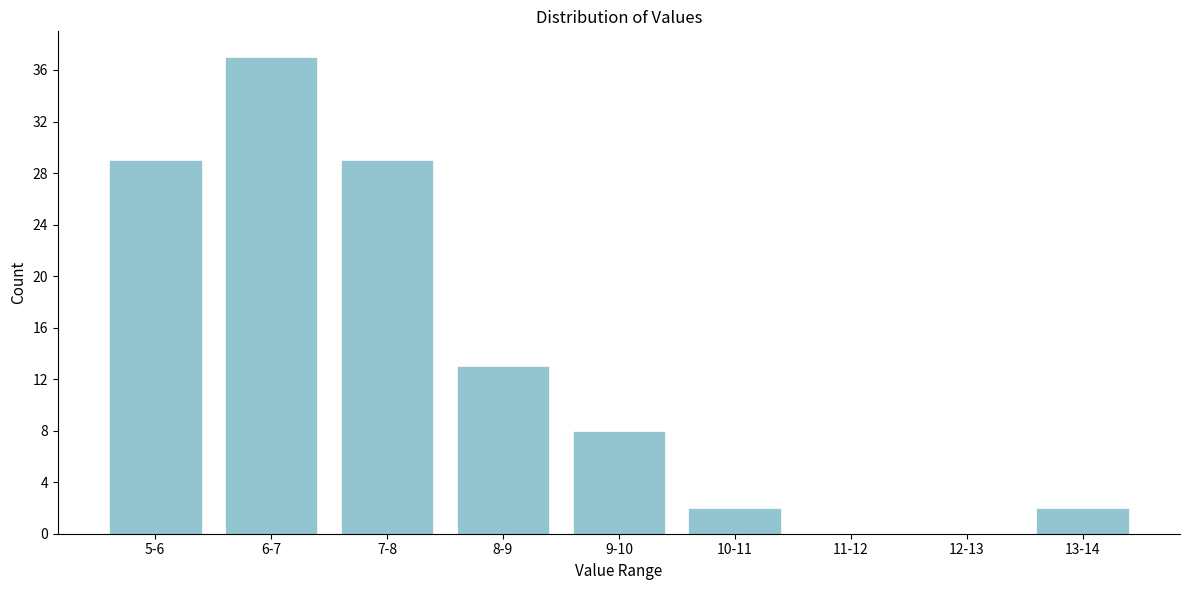

Reading right to left, list all the values displayed in this chart.

13-14=2	12-13=0	11-12=0	10-11=2	9-10=8	8-9=13	7-8=29	6-7=37	5-6=29